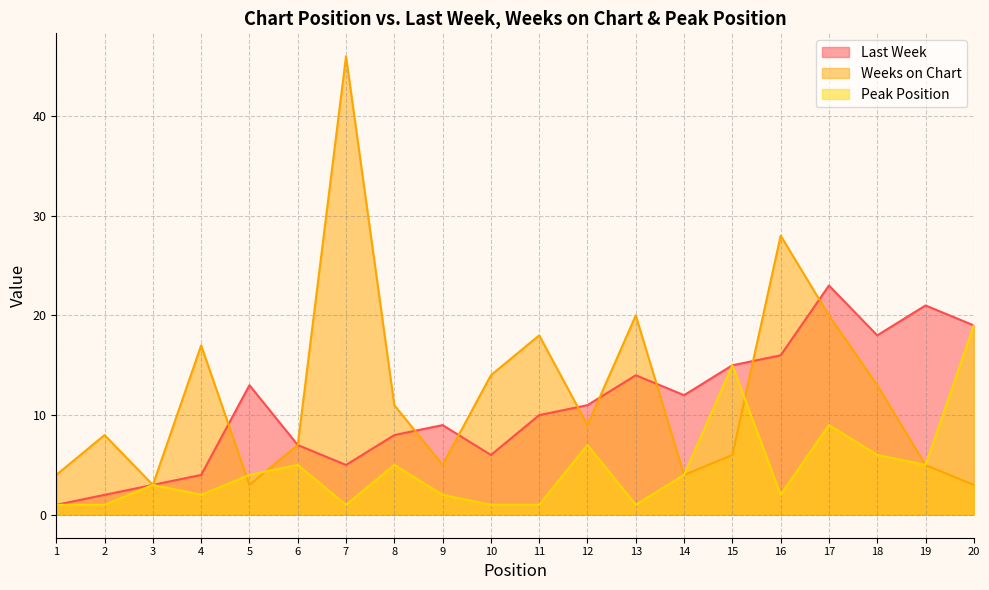

What are all the series names shown in the legend?

Last Week, Weeks on Chart, Peak Position